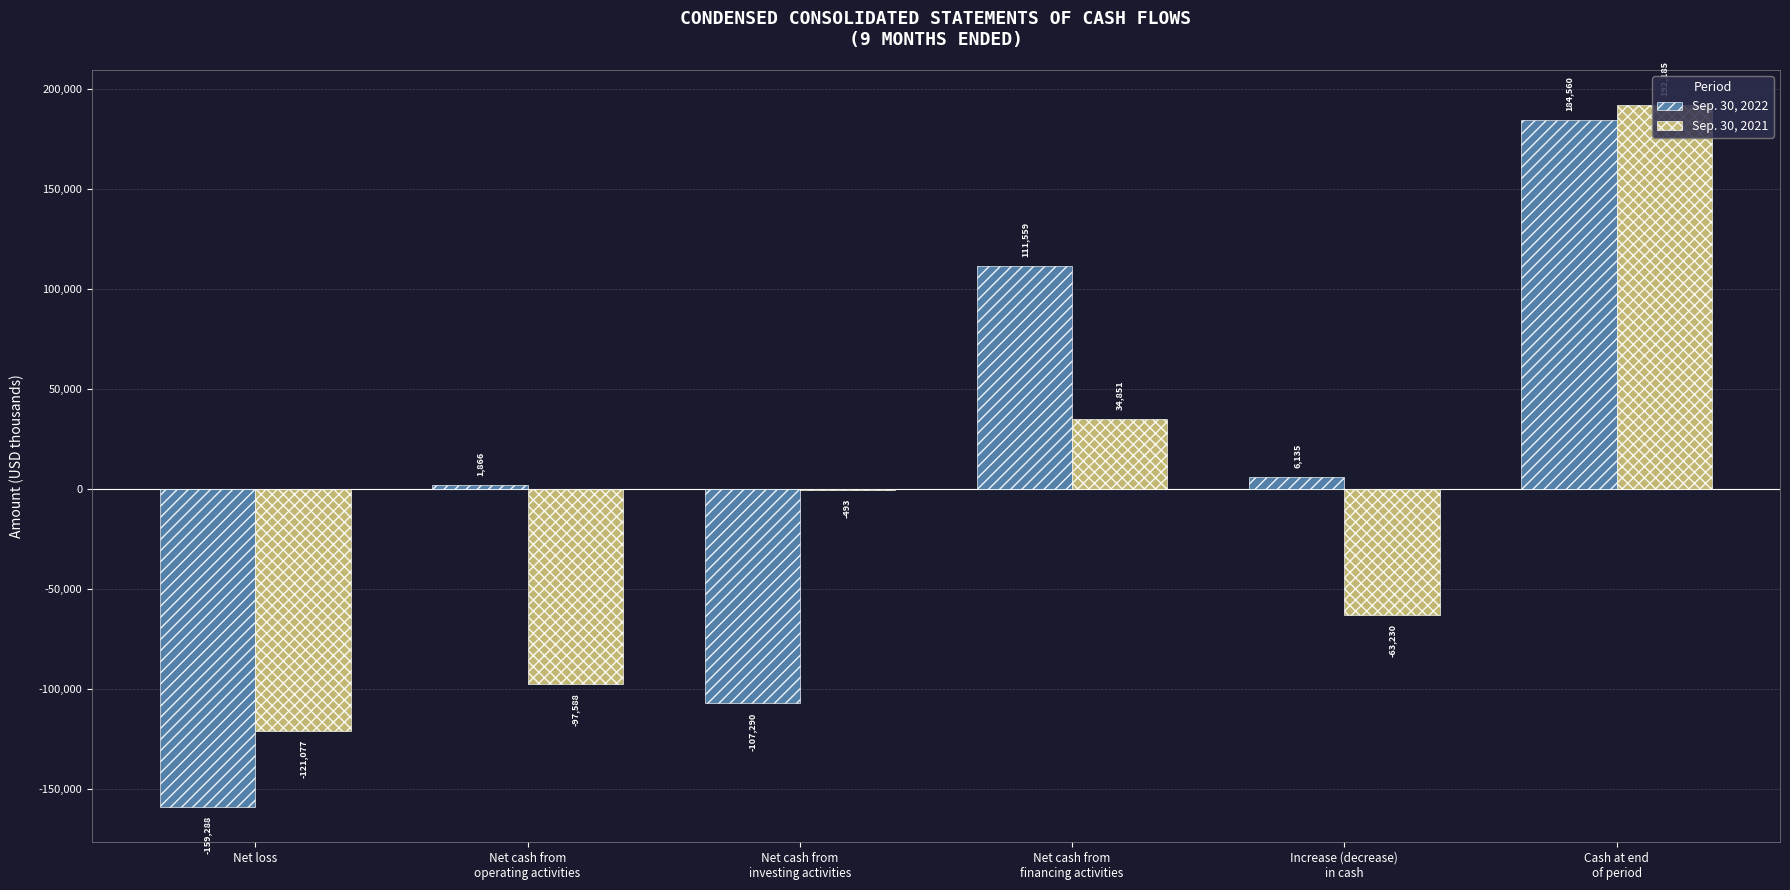

What are all the series names shown in the legend?

Sep. 30, 2022, Sep. 30, 2021